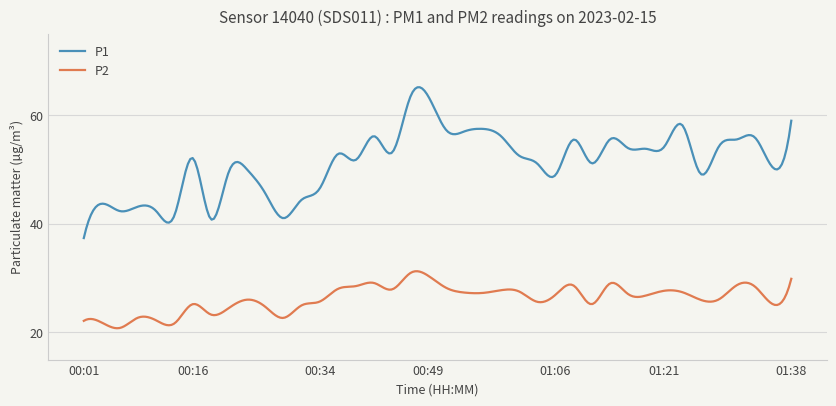

What is the minimum value for P1?

37.4